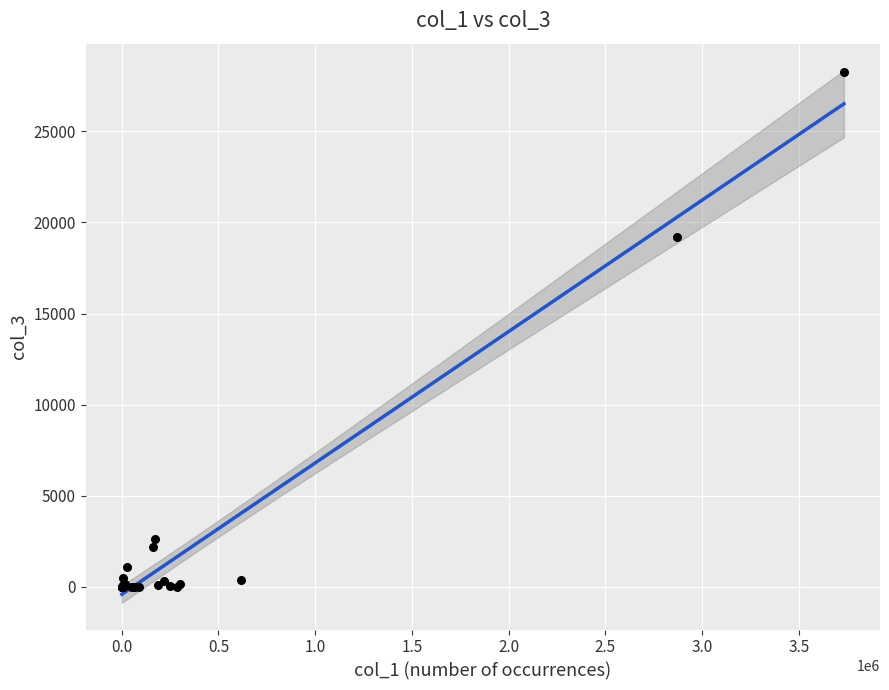

What Y value in the scatter plot is closest to 14122?

19182